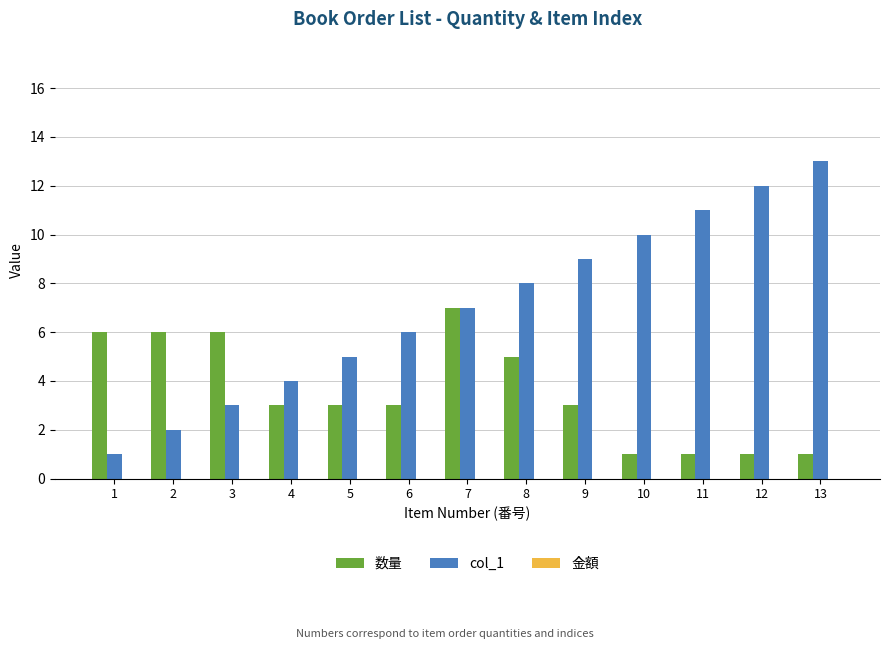

Read the 数量 value at 7.

7